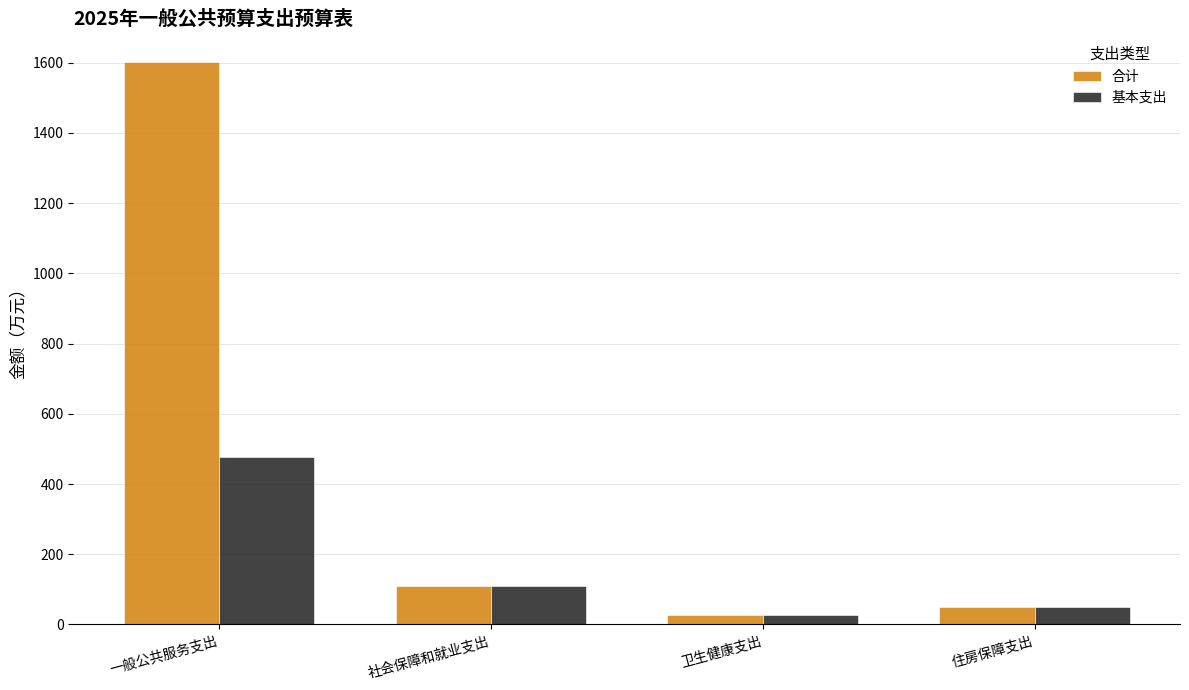

Rank the series by their average value, from highest to lowest.

合计, 基本支出